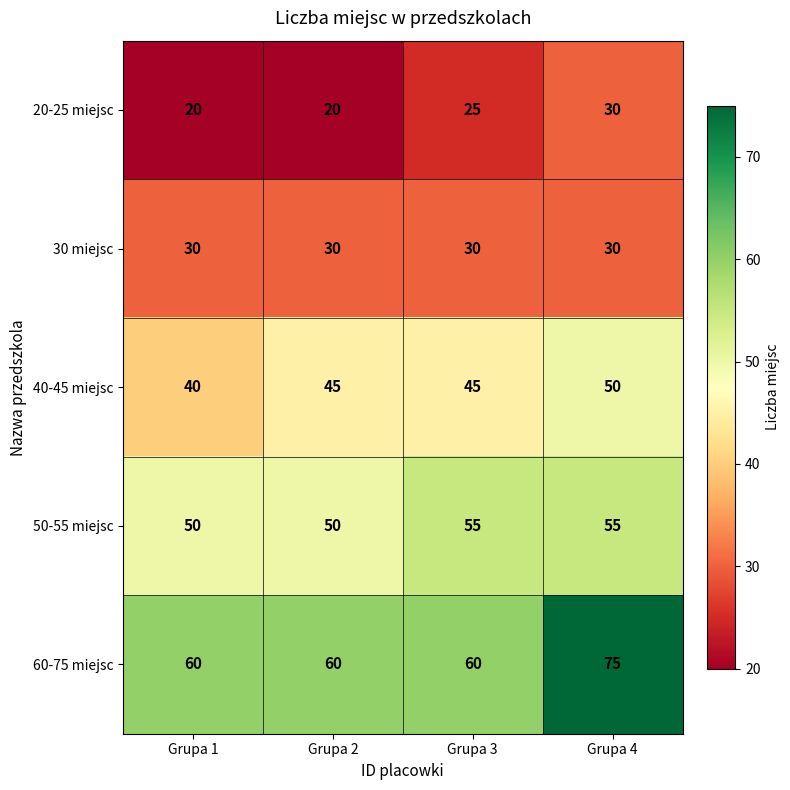

Reading right to left, what are all the values shown in this chart?

20-25 miejsc: Grupa 4=30	Grupa 3=25	Grupa 2=20	Grupa 1=20
30 miejsc: Grupa 4=30	Grupa 3=30	Grupa 2=30	Grupa 1=30
40-45 miejsc: Grupa 4=50	Grupa 3=45	Grupa 2=45	Grupa 1=40
50-55 miejsc: Grupa 4=55	Grupa 3=55	Grupa 2=50	Grupa 1=50
60-75 miejsc: Grupa 4=75	Grupa 3=60	Grupa 2=60	Grupa 1=60